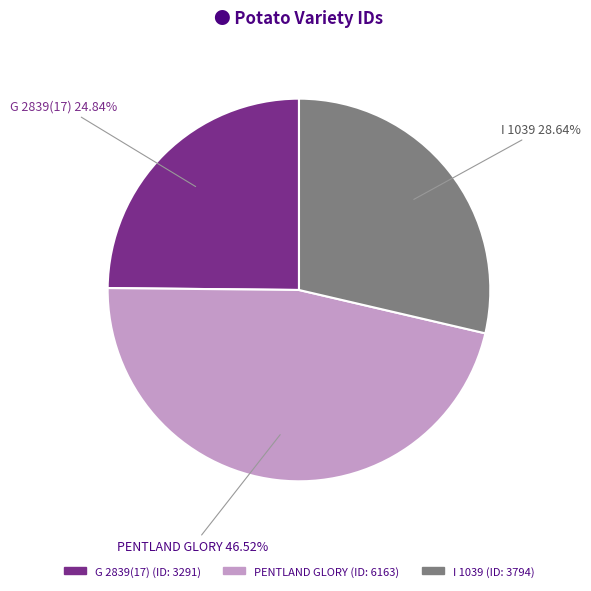

Does I 1039 account for over 50% of the chart?

No